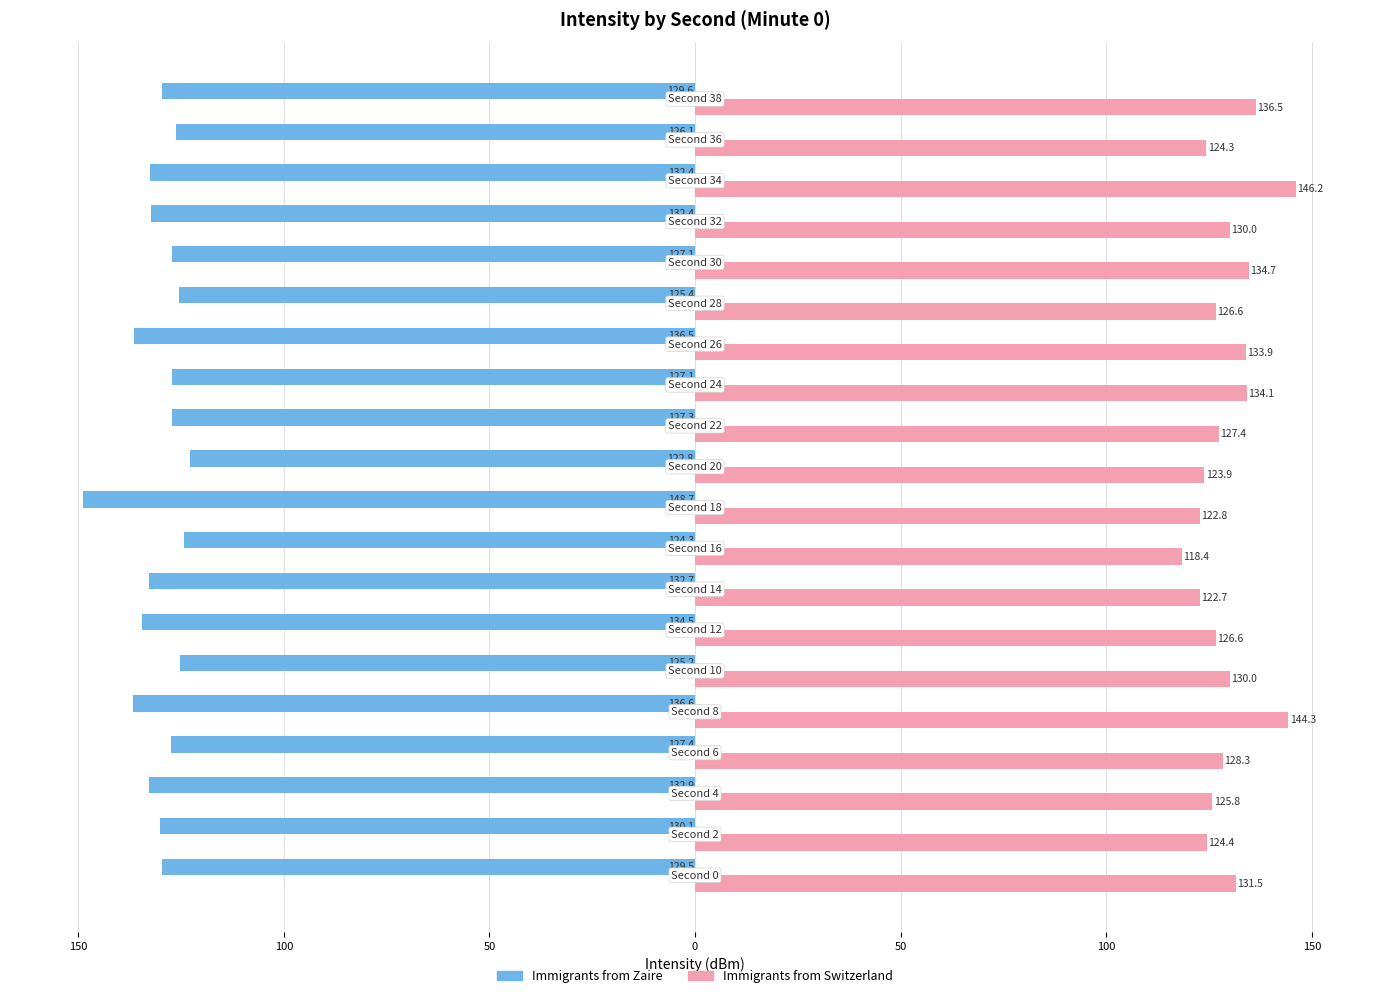

What are all the series names shown in the legend?

Immigrants from Zaire, Immigrants from Switzerland